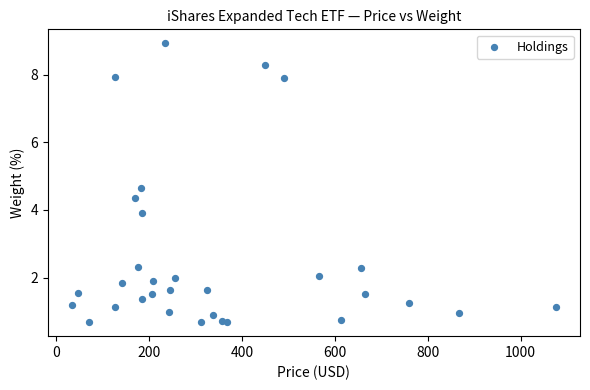

What Y value in the scatter plot is closest to 4?

3.9